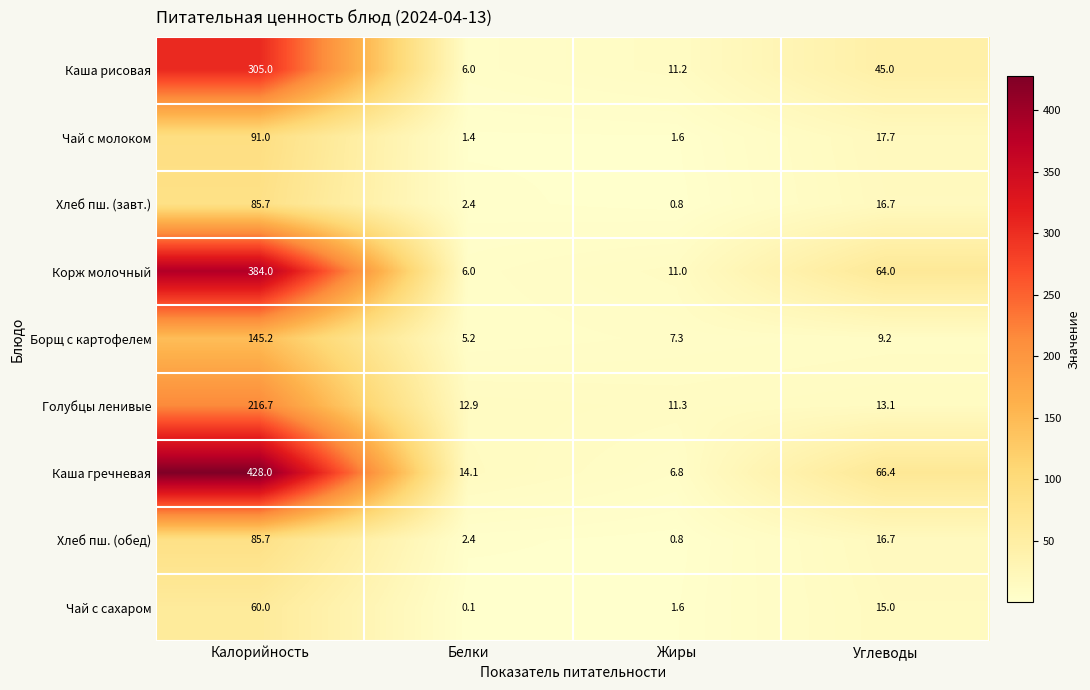

Rank the categories by Чай с молоком value from highest to lowest.

Калорийность, Углеводы, Жиры, Белки